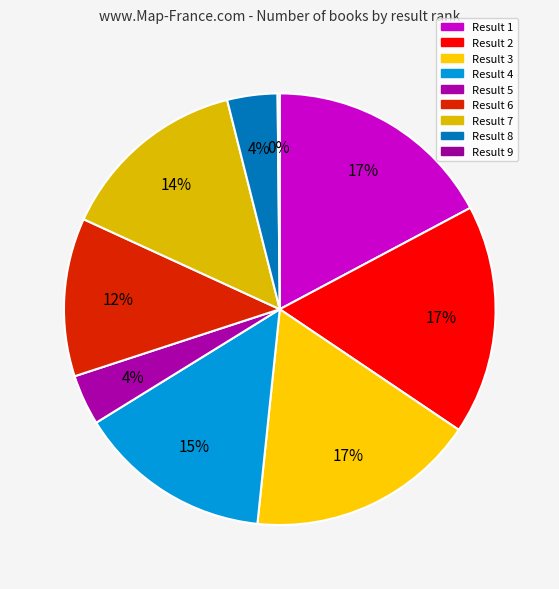

Does Result 7 represent more than half of the total?

No